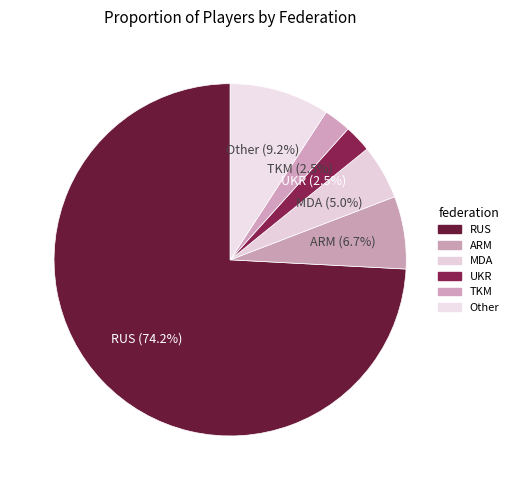

What percentage is the Other slice, to the nearest percent?

9%